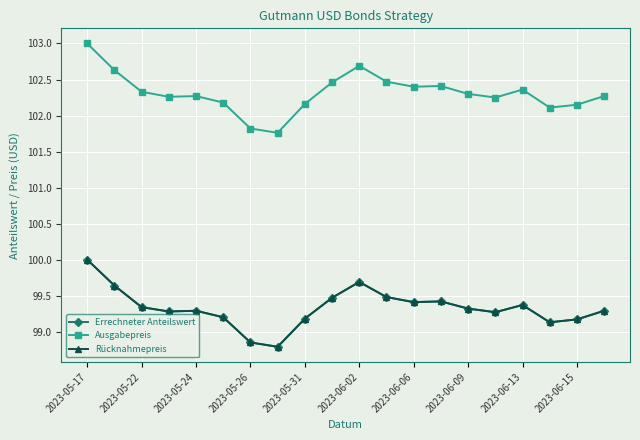

True or false: Errechneter Anteilswert and Rücknahmepreis intersect in this chart.

False